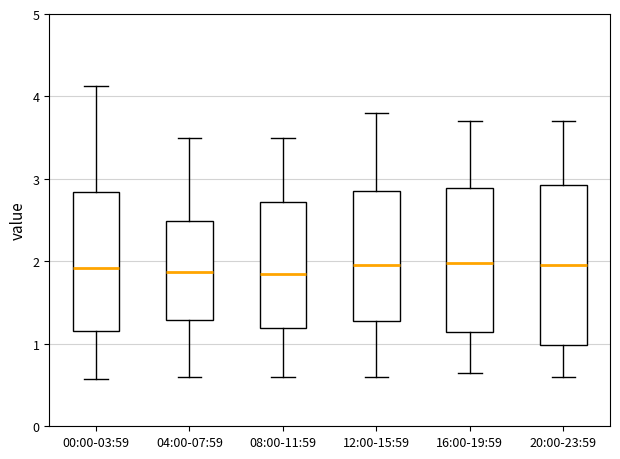

Where is the upper edge of the box for 16:00-19:59 on the y-axis? The values are not printed on the chart, so give them approximately, as read against the axis.

2.9